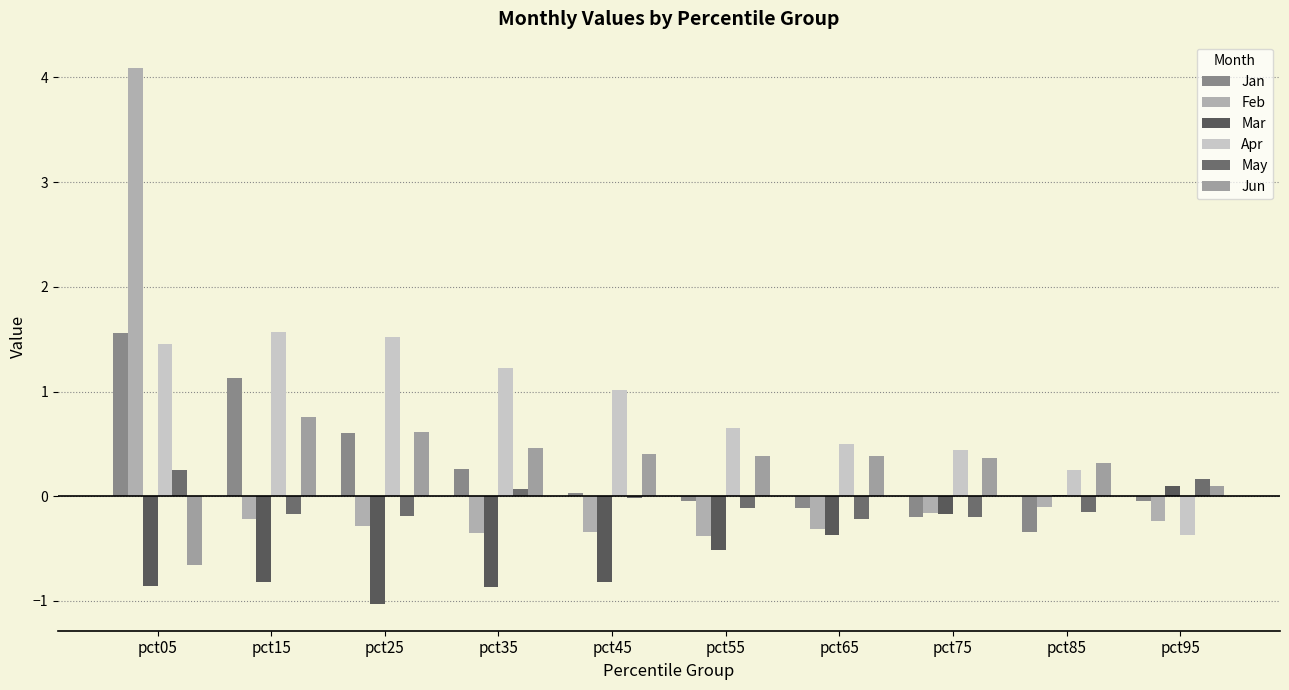

Reading left to right, list all the values displayed in this chart.

Jan: 1.6	1.1	0.6	0.3	0.0	-0.0	-0.1	-0.2	-0.3	-0.0
Feb: 4.1	-0.2	-0.3	-0.3	-0.3	-0.4	-0.3	-0.2	-0.1	-0.2
Mar: -0.9	-0.8	-1.0	-0.9	-0.8	-0.5	-0.4	-0.2	0.0	0.1
Apr: 1.5	1.6	1.5	1.2	1.0	0.7	0.5	0.4	0.3	-0.4
May: 0.2	-0.2	-0.2	0.1	-0.0	-0.1	-0.2	-0.2	-0.2	0.2
Jun: -0.7	0.8	0.6	0.5	0.4	0.4	0.4	0.4	0.3	0.1